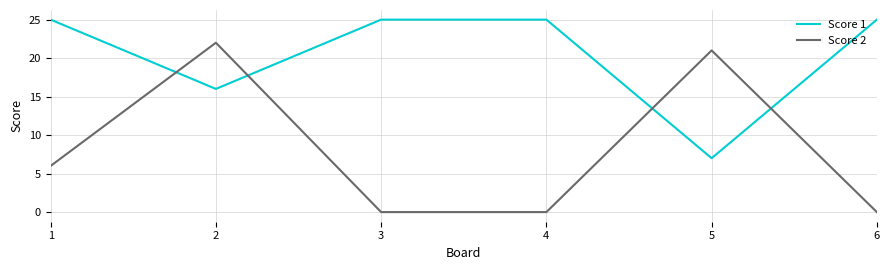

Rank the series at 5 from lowest to highest value.

Score 1, Score 2